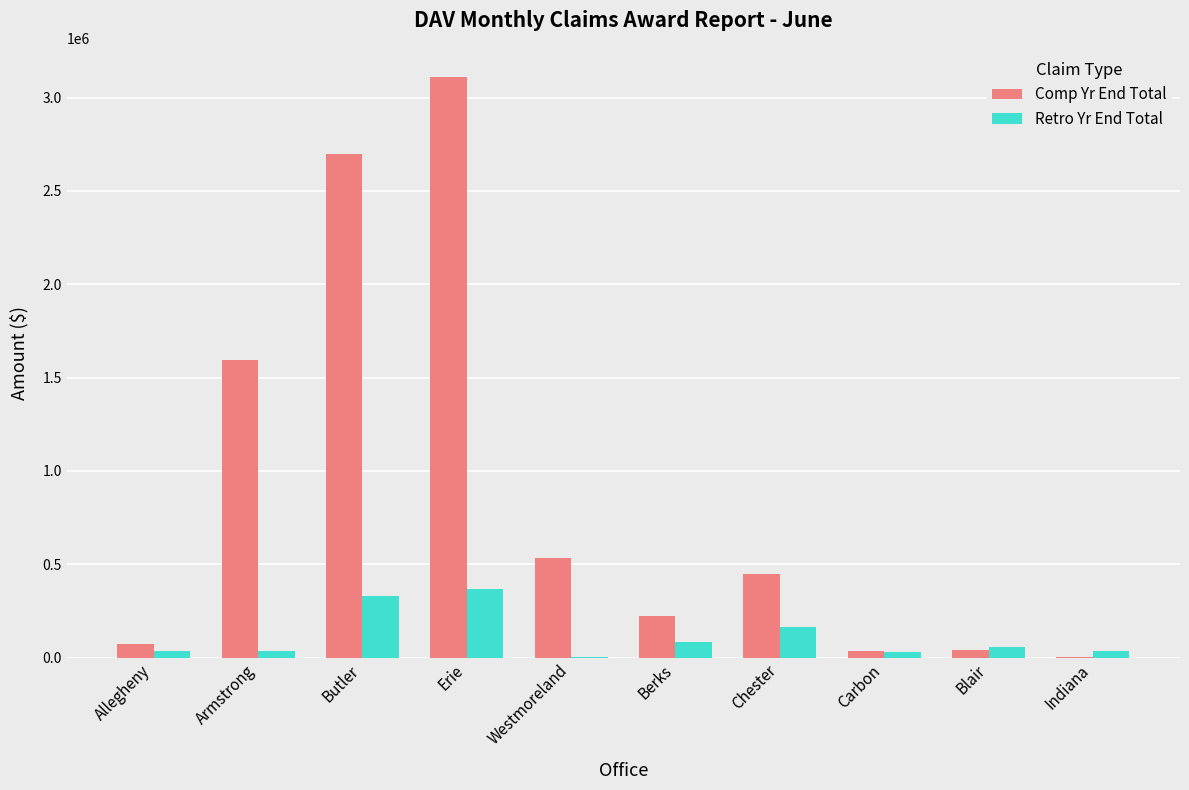

What is the sum of all Comp Yr End Total values?

8761529